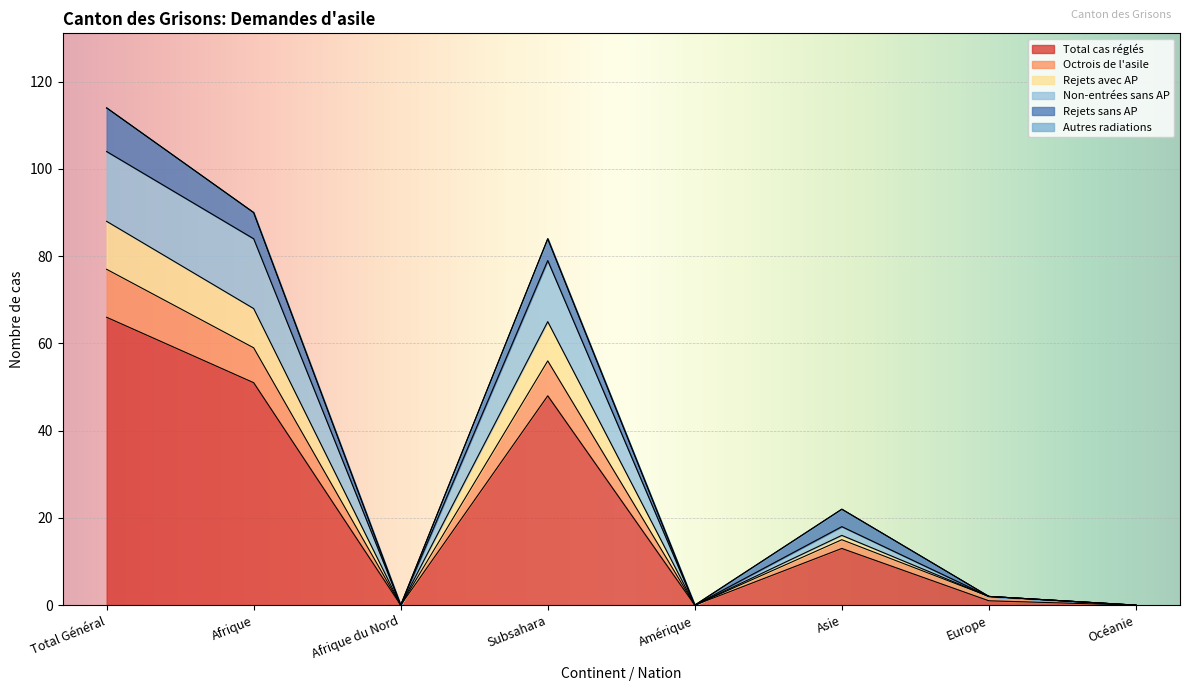

Rank the categories by Non-entrées sans AP value from highest to lowest.

Total Général, Afrique, Subsahara, Asie, Europe, Afrique du Nord, Amérique, Océanie